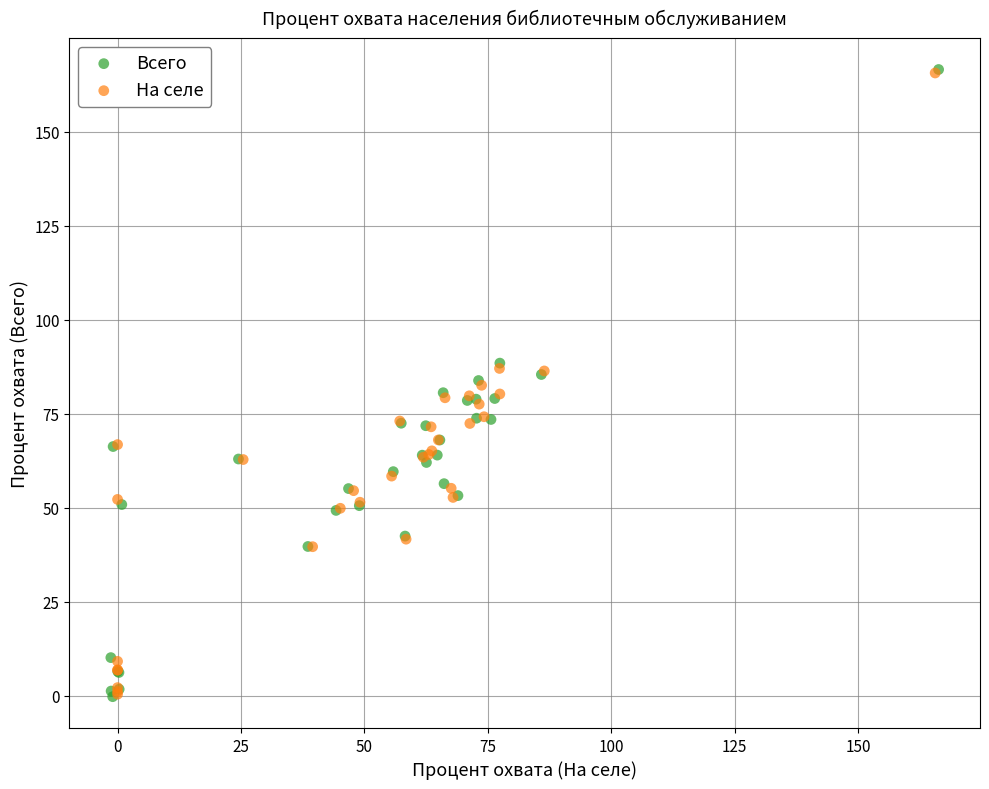

Which series has the widest spread of Y values?

Всего